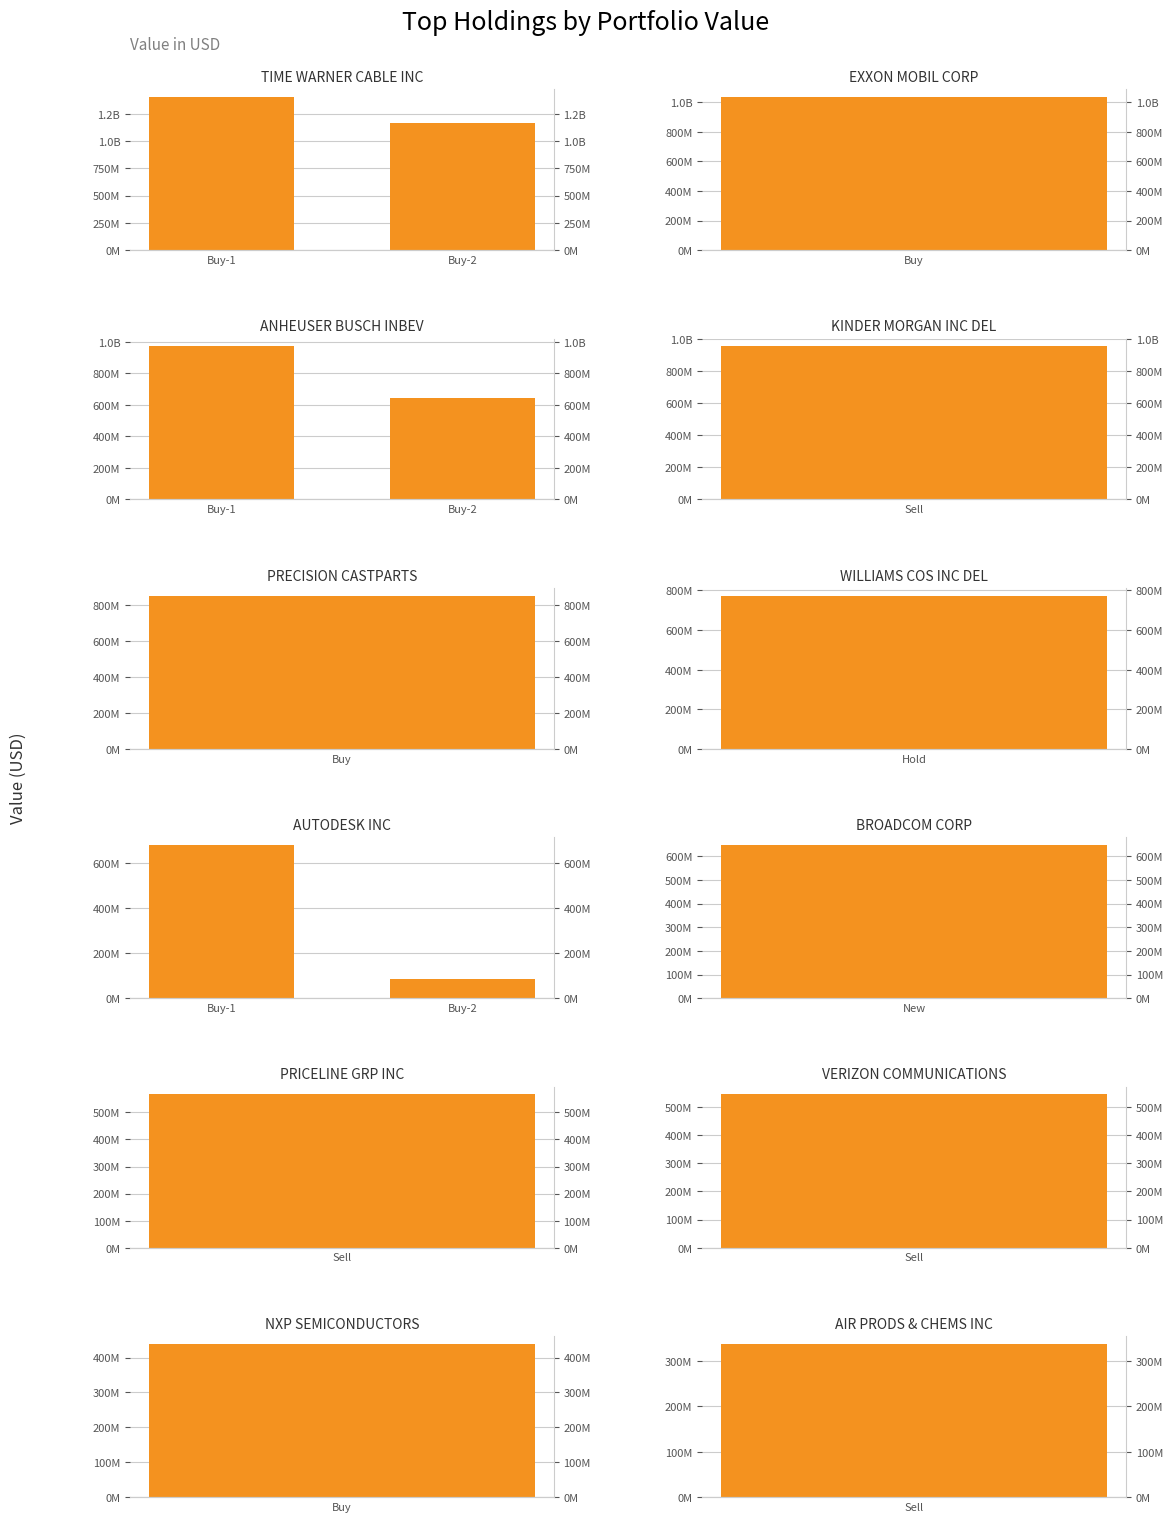

Is the value of TIME WARNER CABLE INC at Buy-2 greater than the value of AUTODESK INC at Buy-2?

Yes